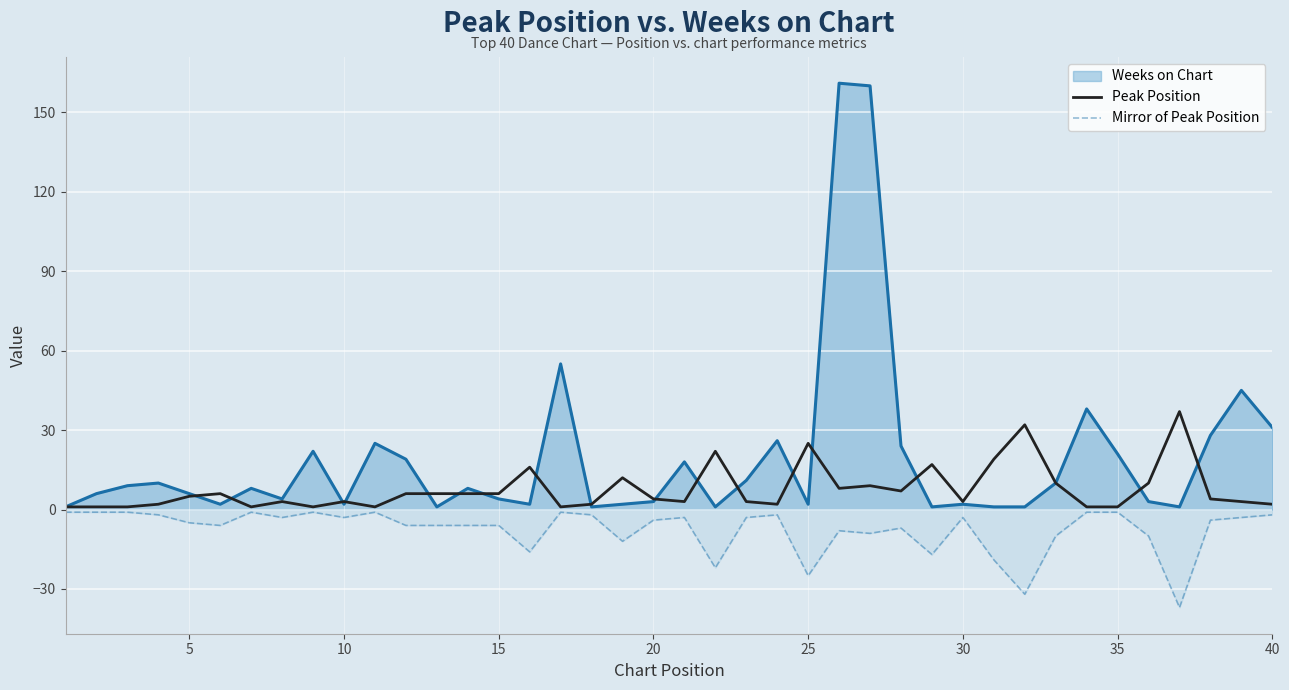

What is the highest value of the Peak Position series?

37